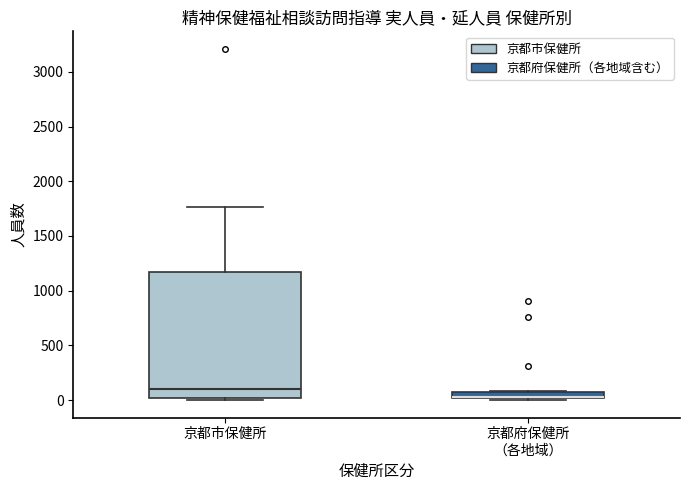

Which box is the tallest, from its lower edge to its upper edge?

京都市保健所